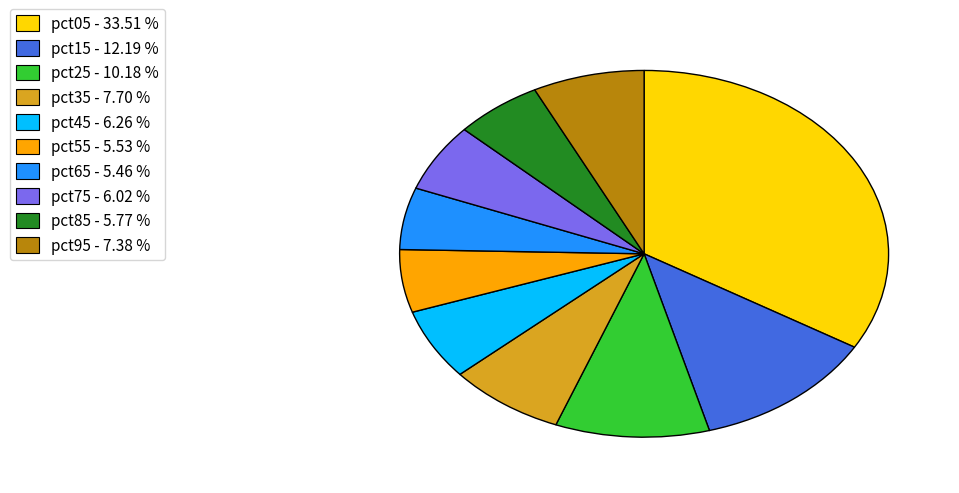

How many segments does this pie chart have?

10